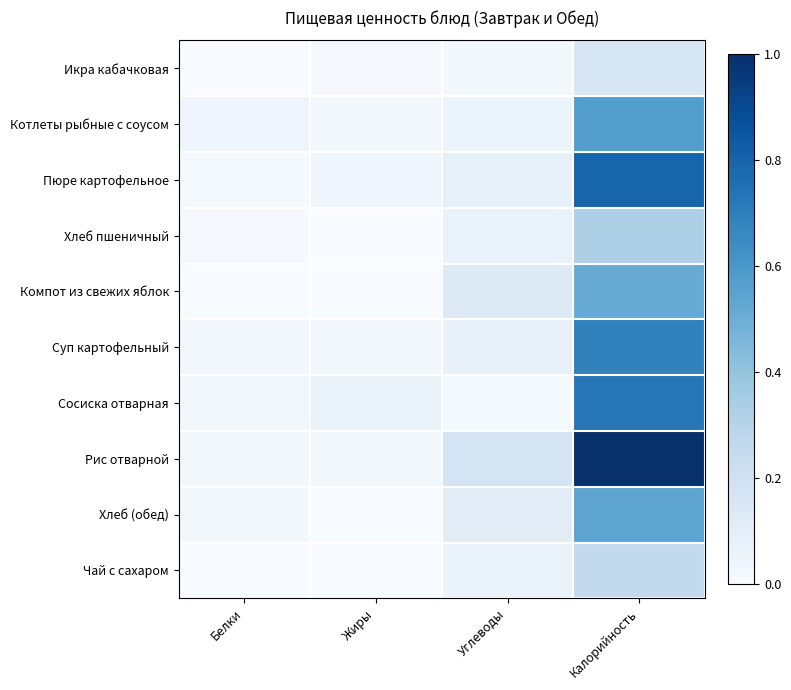

At how many categories does at least one series exceed 0?

4